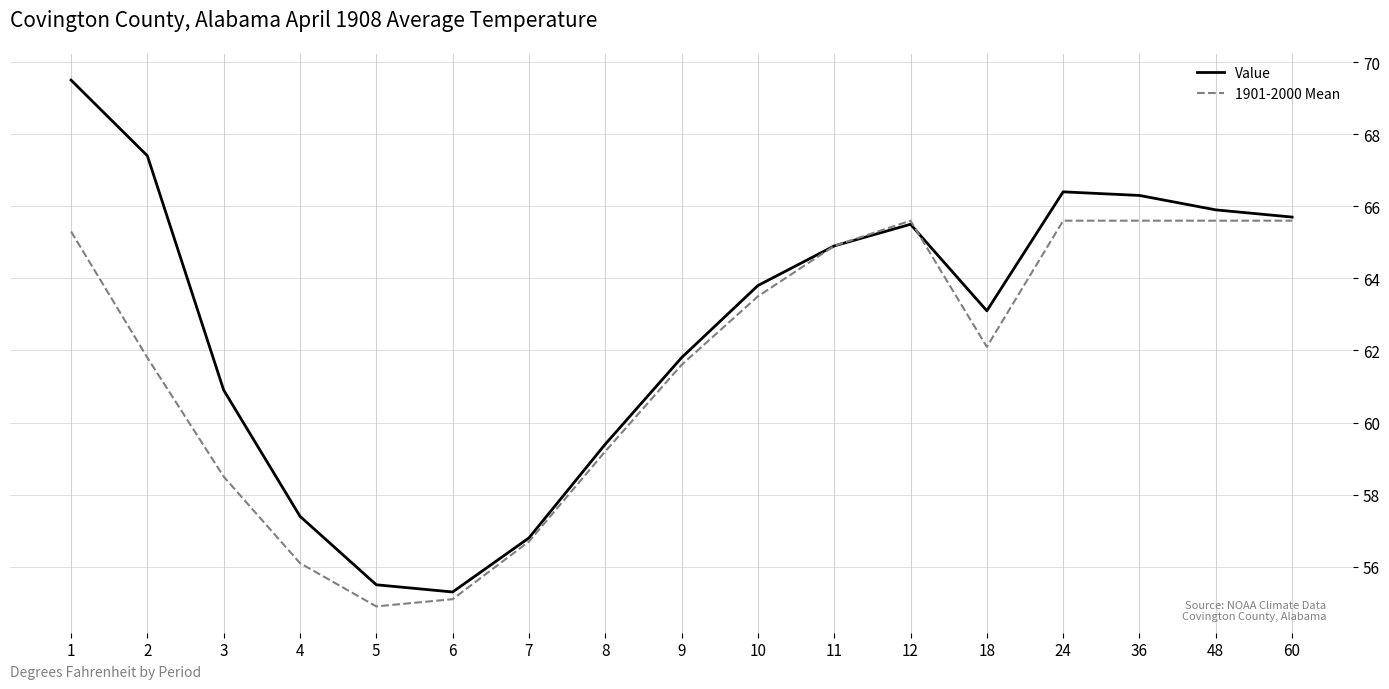

The value of Value at 7 is 39.1. True or false?

False